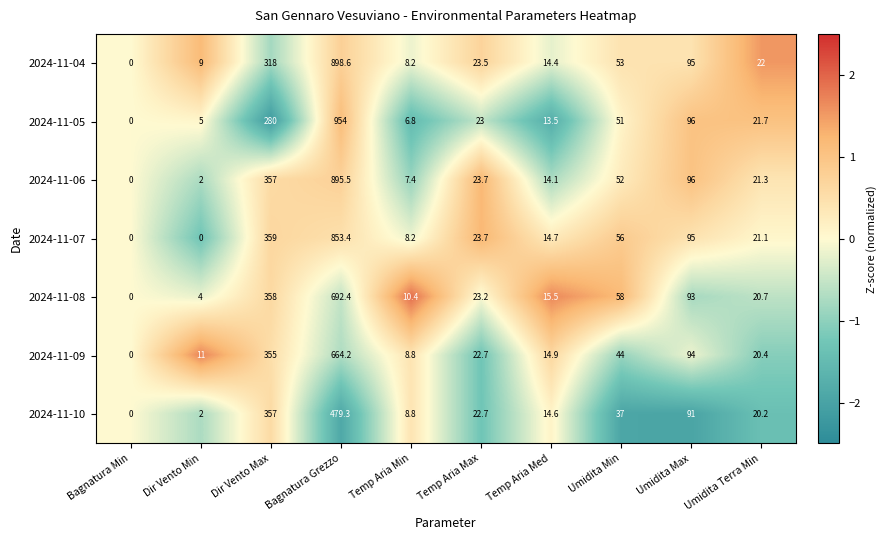

Count the number of categories in the chart.

10